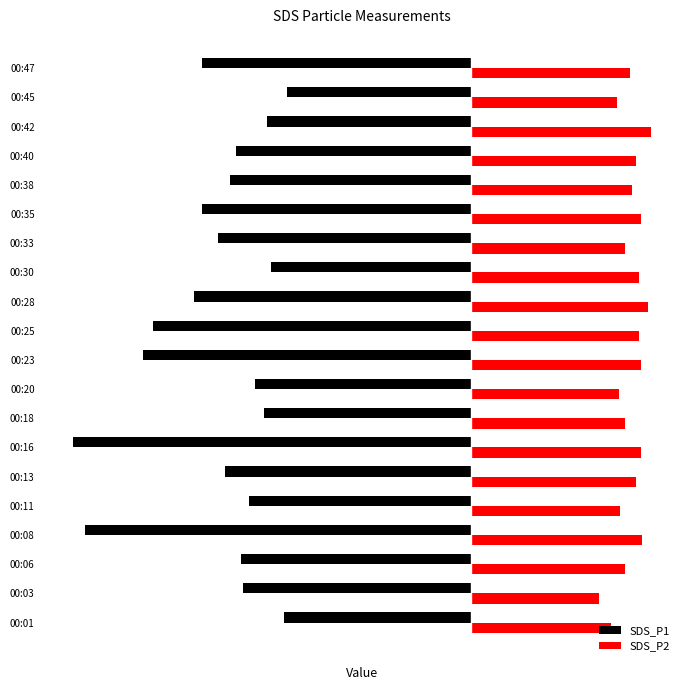

Reading left to right, list all the values displayed in this chart.

SDS_P1: -3.1	-3.9	-3.9	-6.5	-3.8	-4.2	-6.7	-3.5	-3.6	-5.5	-5.4	-4.7	-3.4	-4.3	-4.5	-4.1	-4.0	-3.5	-3.1	-4.5
SDS_P2: 2.4	2.2	2.6	2.9	2.5	2.8	2.9	2.6	2.5	2.9	2.9	3.0	2.9	2.6	2.9	2.7	2.8	3.0	2.5	2.7